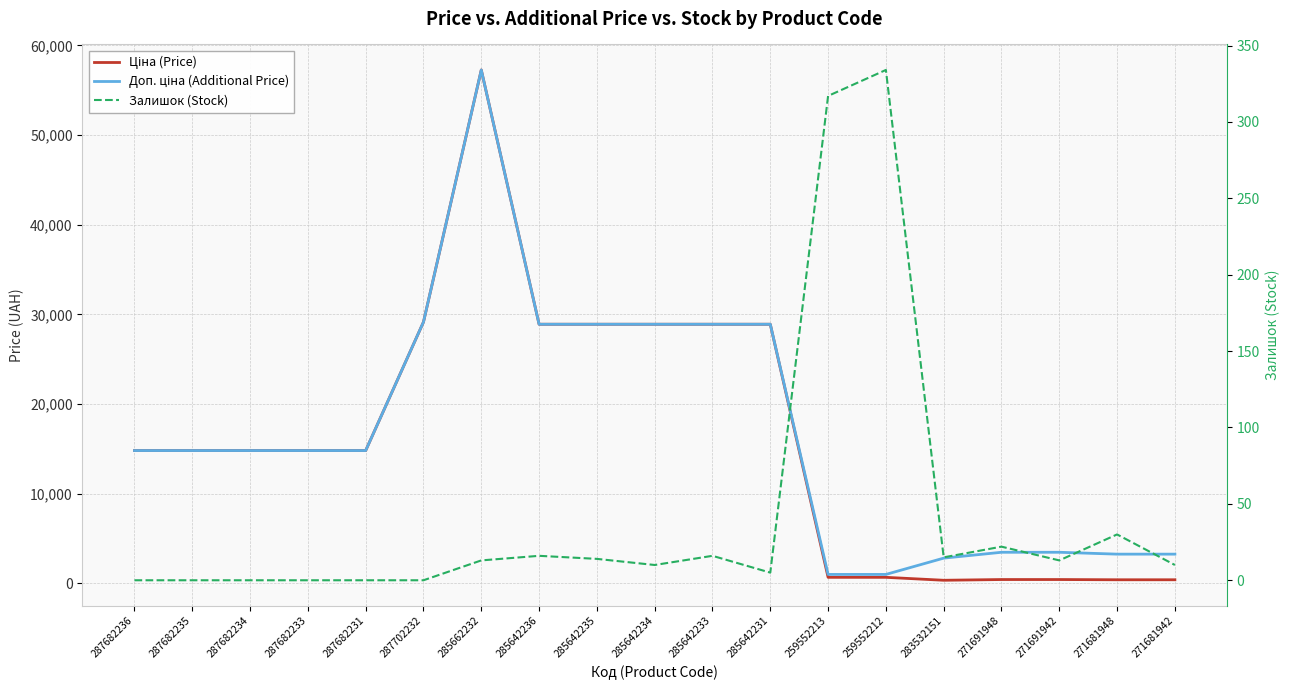

What is the label of the 12th point from the right?

285642236